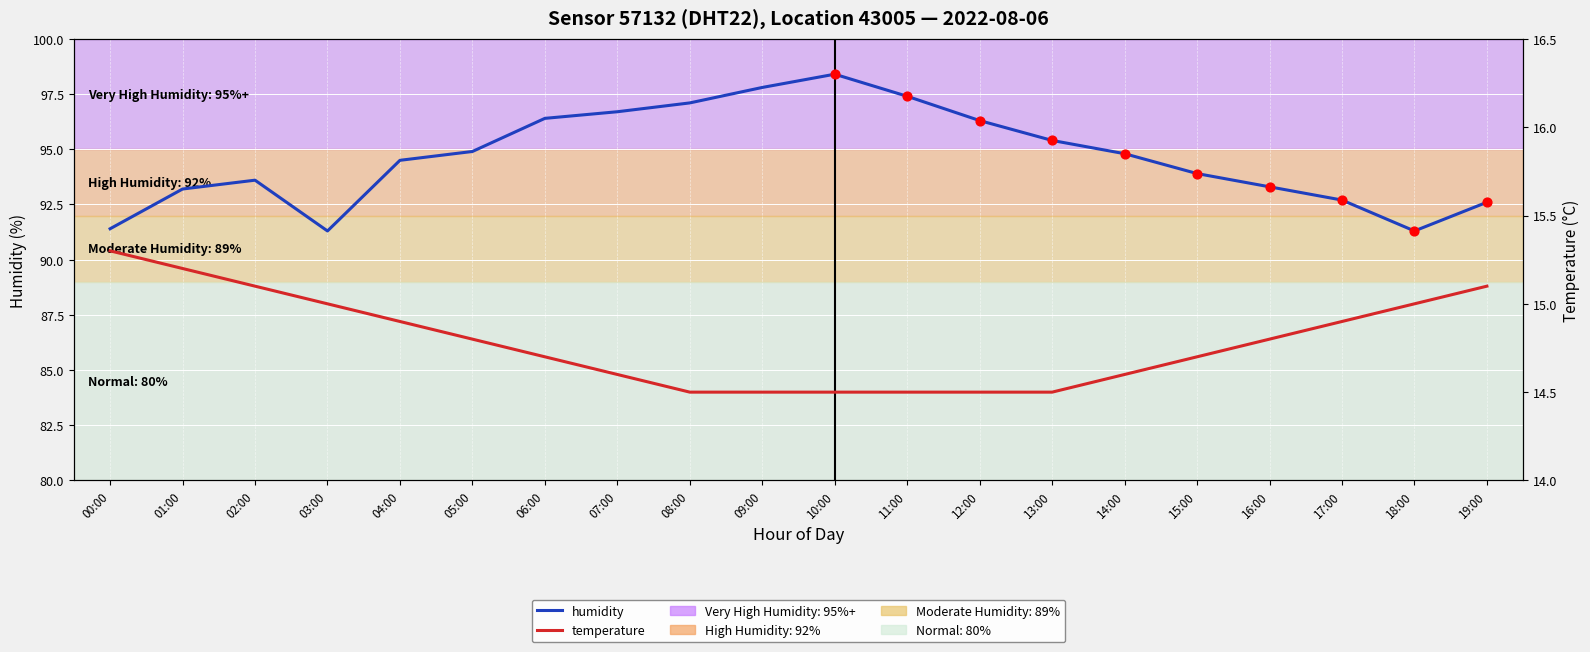

Is the value of temperature at 02:00 greater than the value of humidity at 19:00?

No